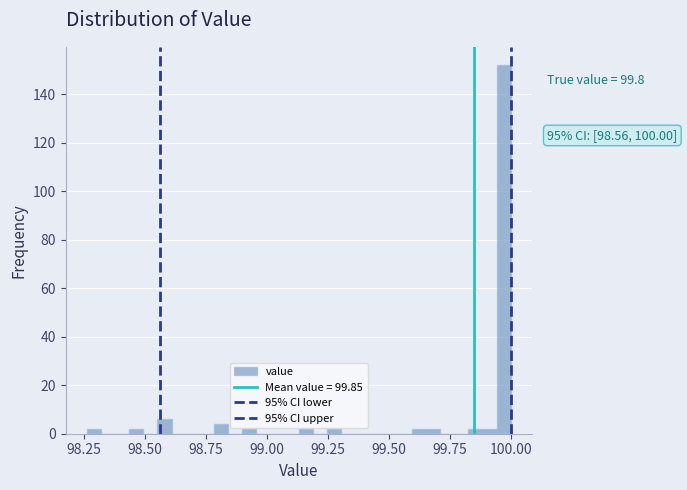

Read against the x-axis, roughly where is the centre of the tallest bar?

99.95